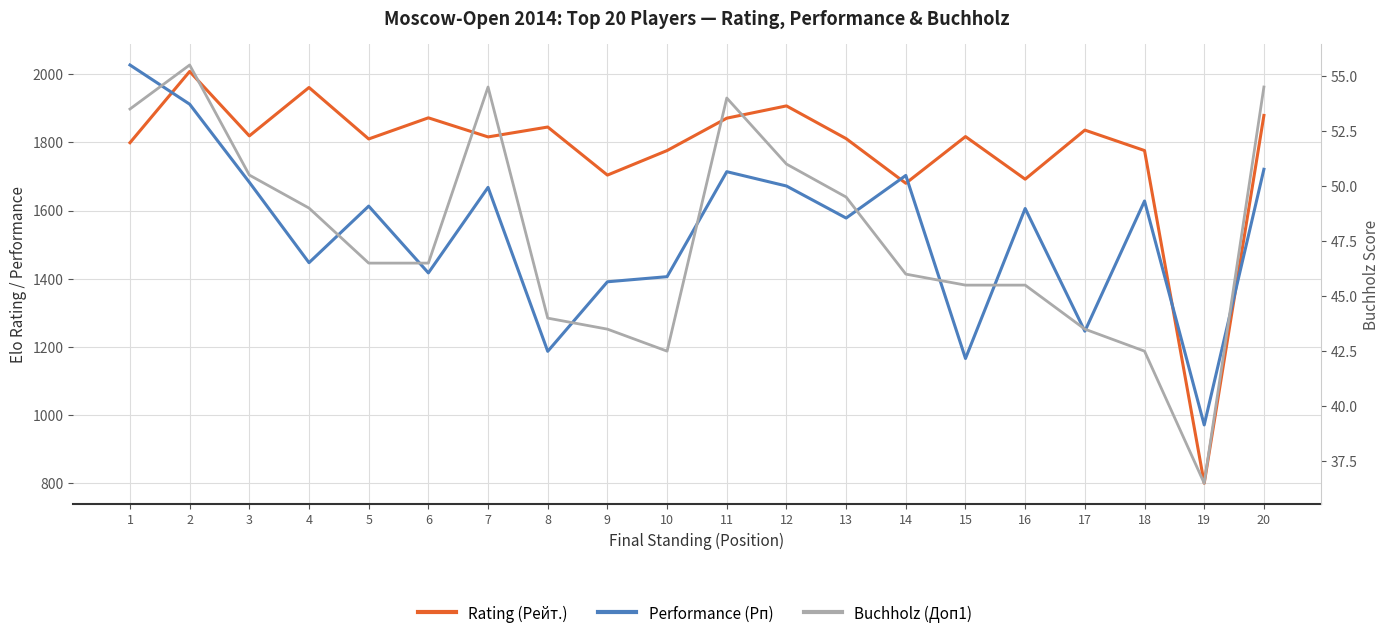

Does the chart display data point markers on the line(s)?

No